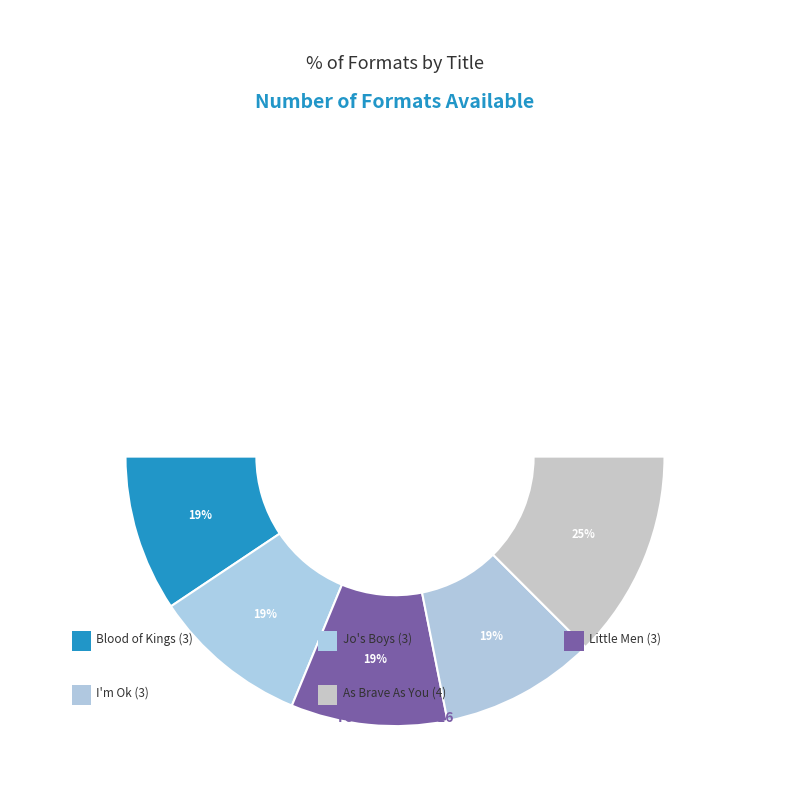

Does I'm Ok account for over 50% of the chart?

No